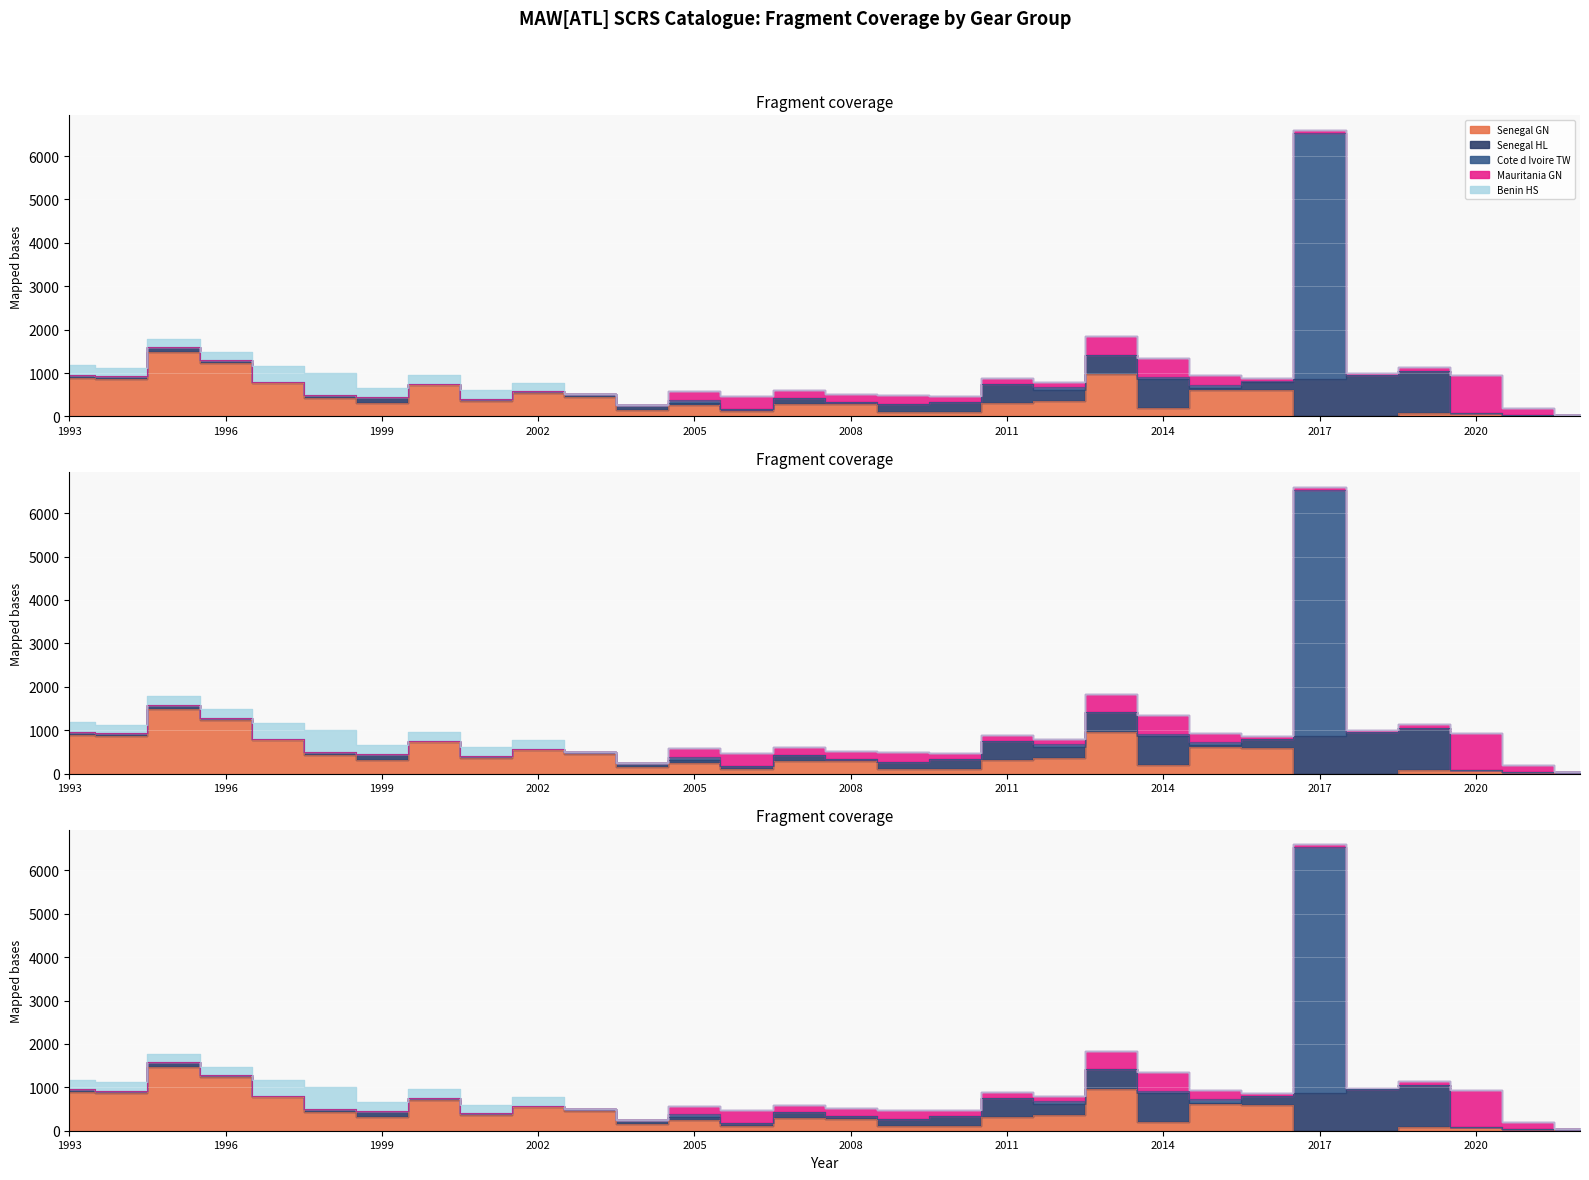

What is the difference between the maximum and second lowest values in the Benin HS series?

511.0